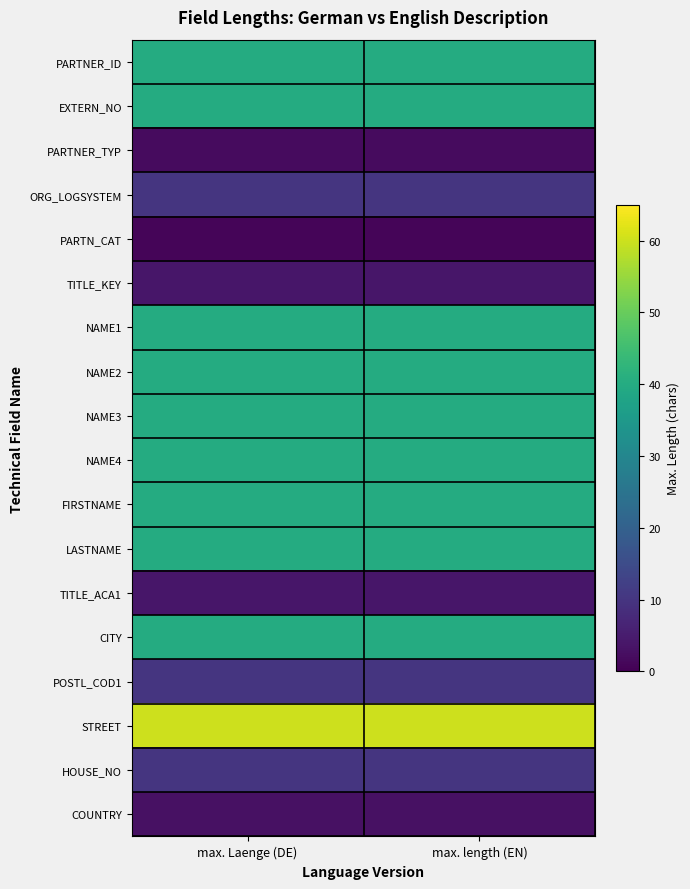

Rank the series at max. Laenge (DE) from highest to lowest value.

STREET, PARTNER_ID, EXTERN_NO, NAME1, NAME2, NAME3, NAME4, FIRSTNAME, LASTNAME, CITY, ORG_LOGSYSTEM, POSTL_COD1, HOUSE_NO, TITLE_KEY, TITLE_ACA1, COUNTRY, PARTNER_TYP, PARTN_CAT